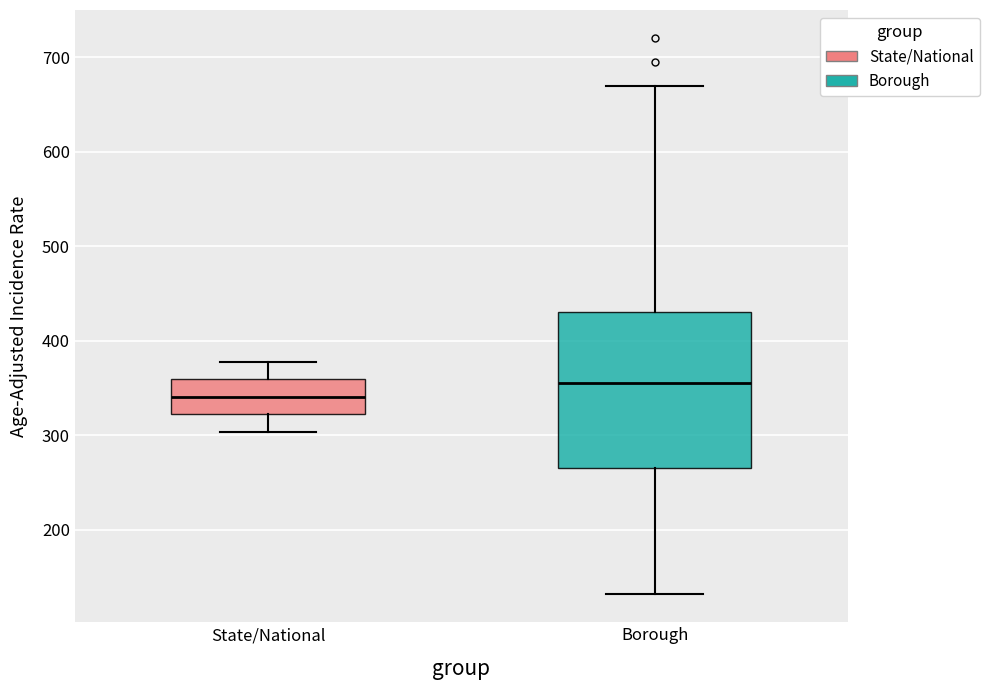

Which box's median line is the highest?

Borough